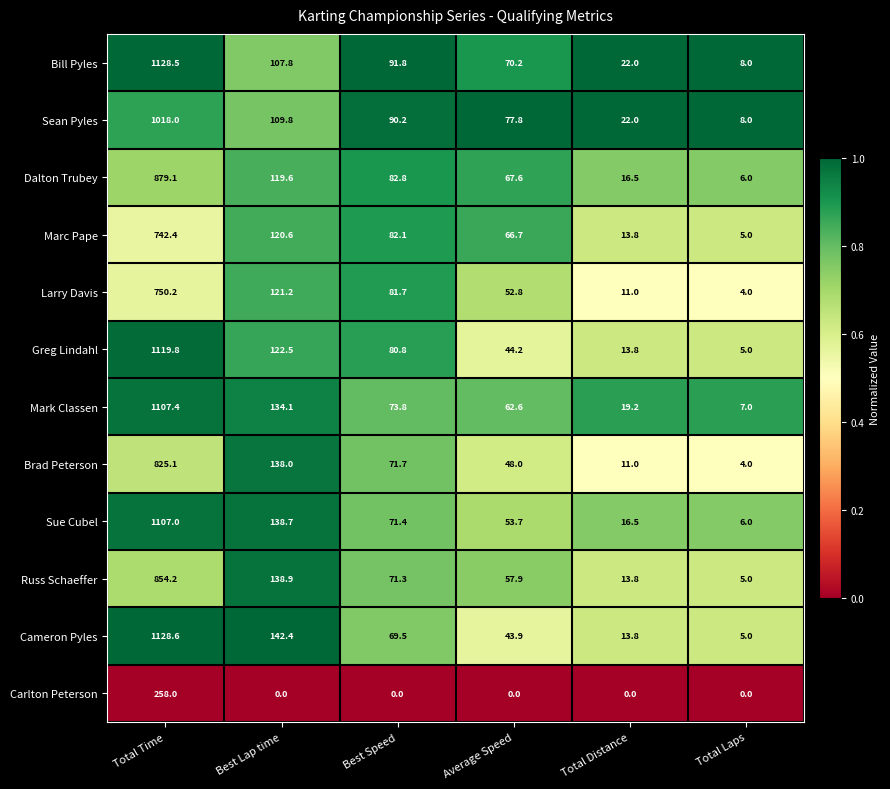

The value of Brad Peterson at Total Time is 825.1. True or false?

True